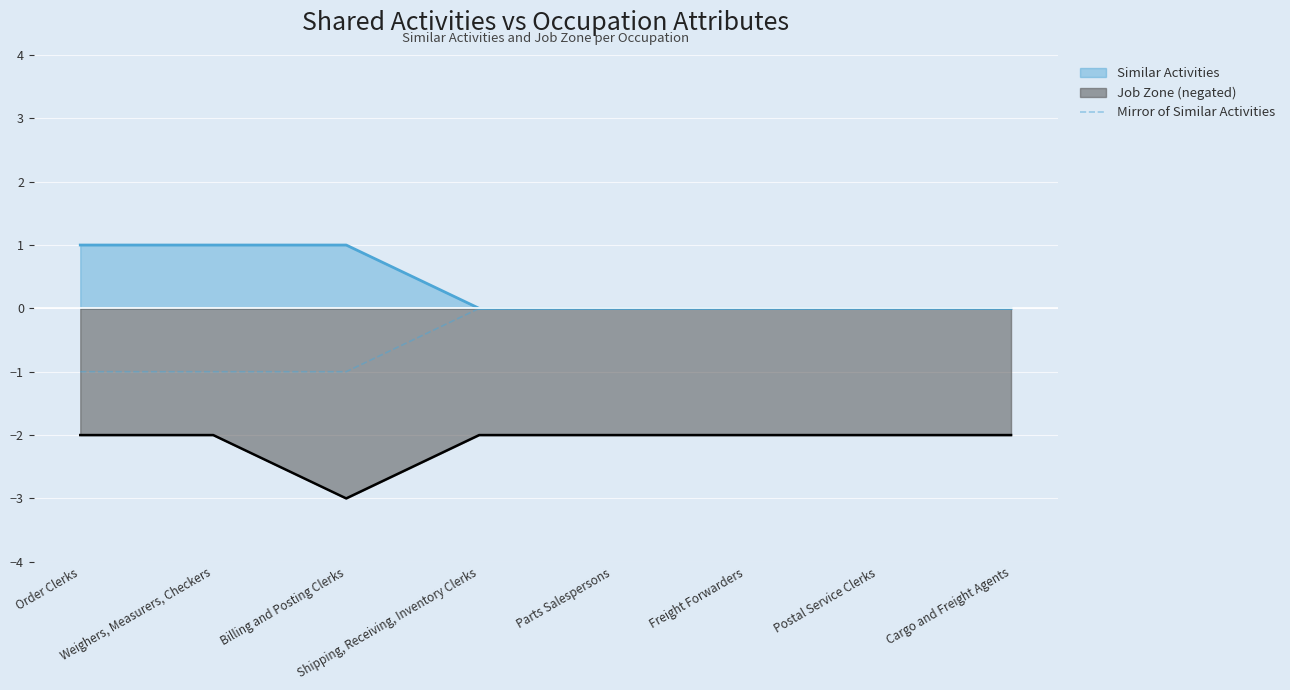

Rank the series by their average value, from lowest to highest.

Job Zone (negated), Mirror of Similar Activities, Similar Activities